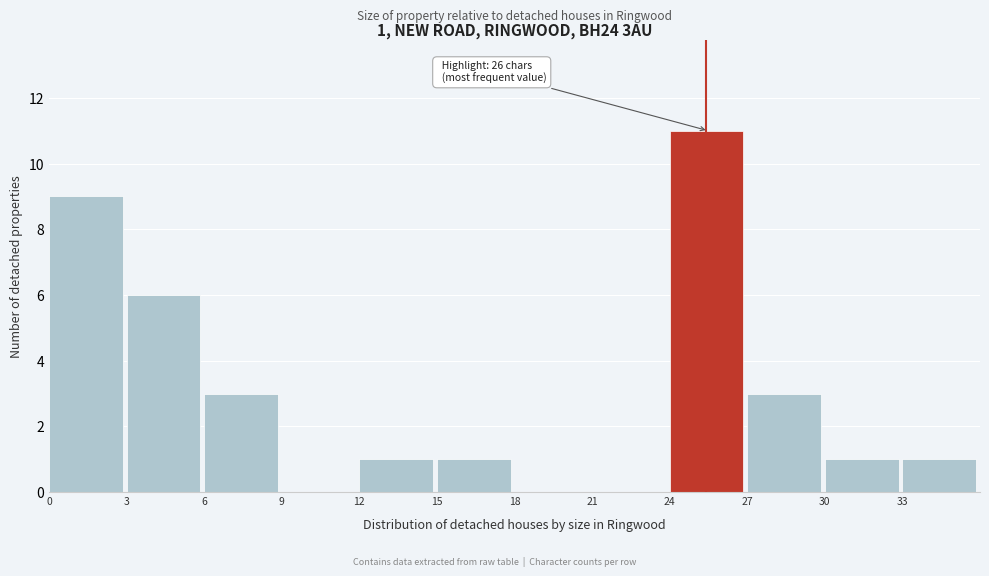

Which range on the x-axis has the tallest bar?

24 to 27